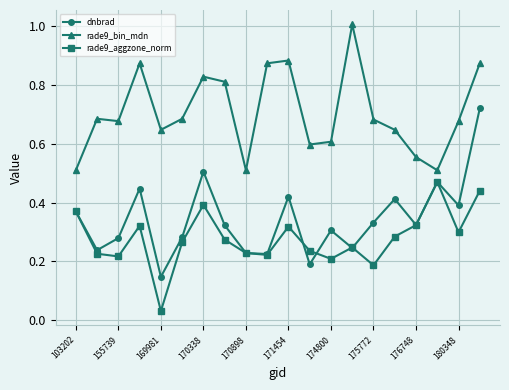

Rank the series by their maximum value, from highest to lowest.

rade9_bin_mdn, dnbrad, rade9_aggzone_norm